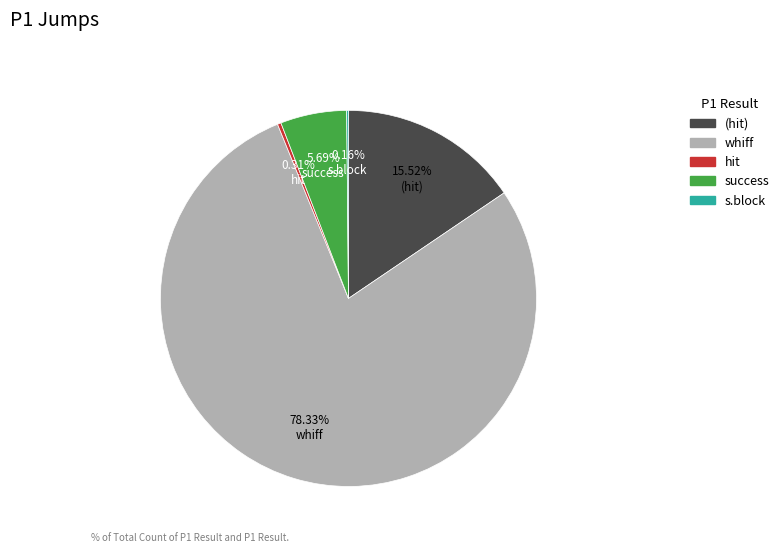

Is there a majority slice in this chart?

Yes